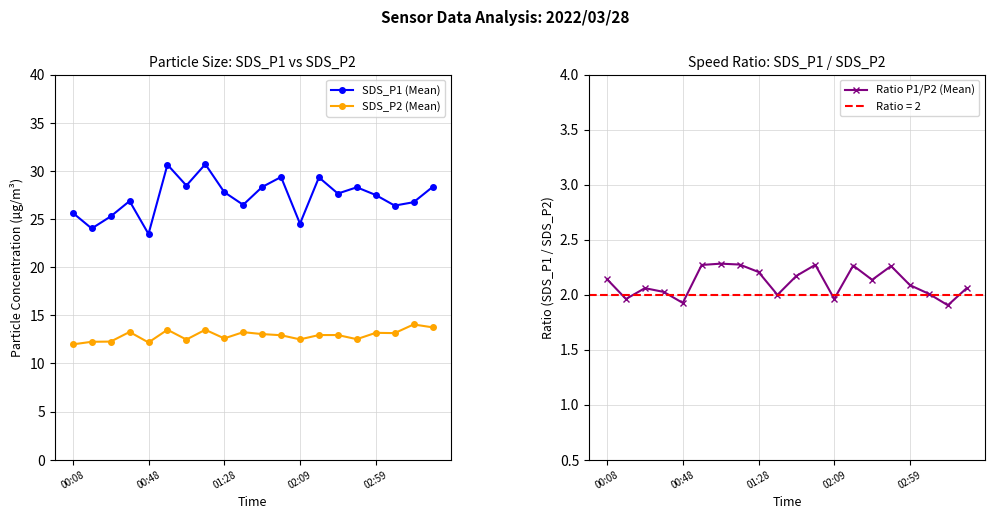

At how many categories does at least one series exceed 4?

20